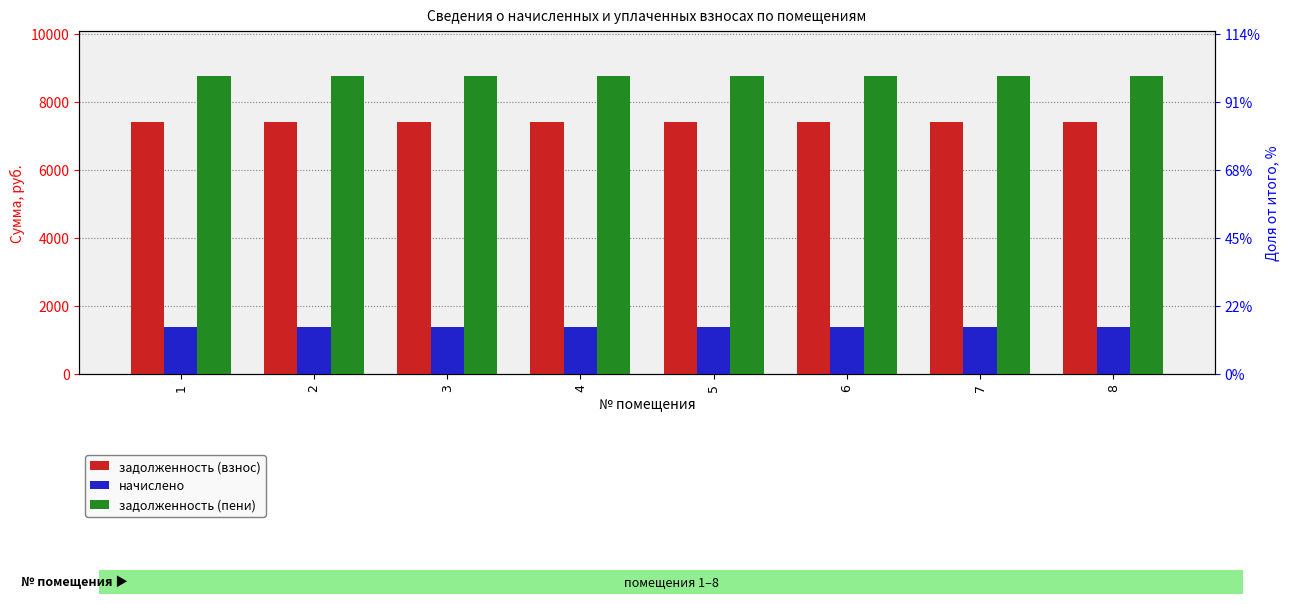

What is the sum of all задолженность (взнос) values?

59270.4